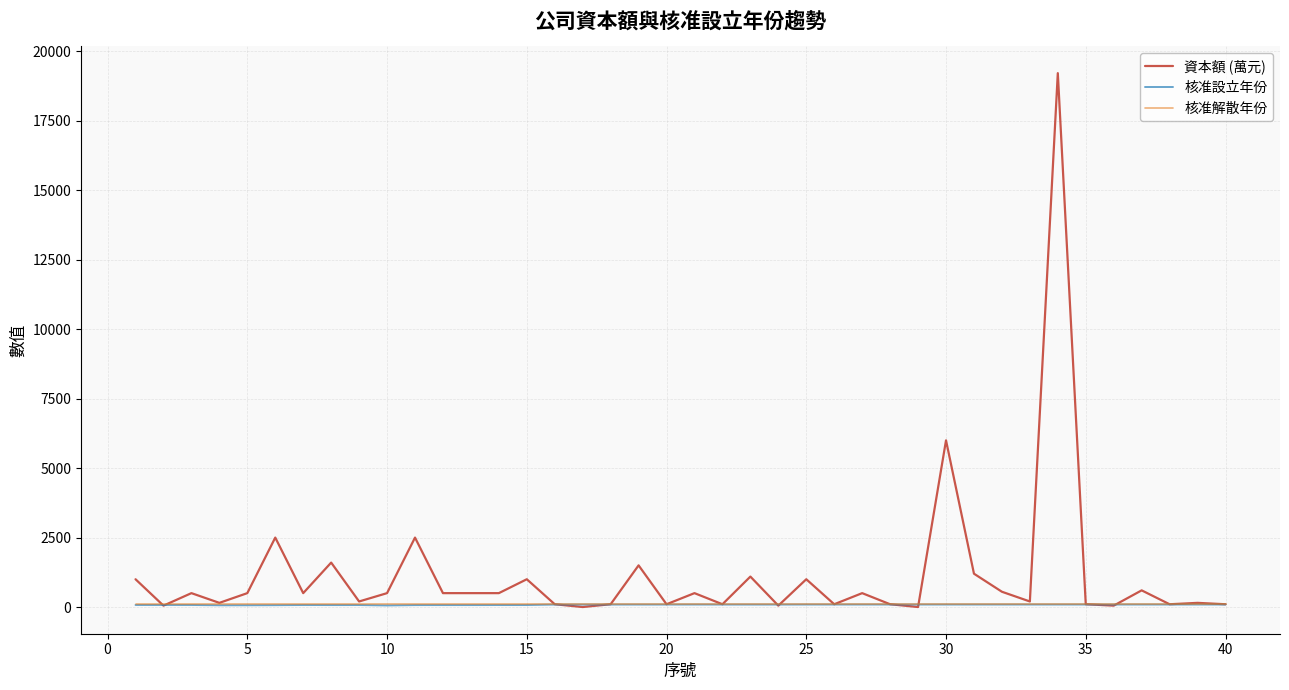

Which series has the largest range (max minus min)?

資本額 (萬元)